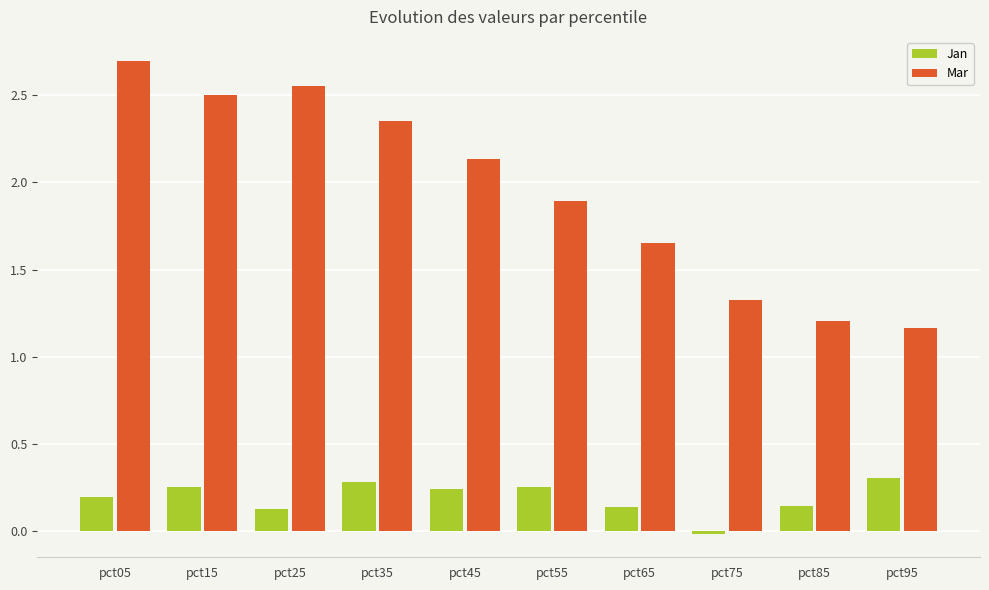

How many bars are there in each group?

2